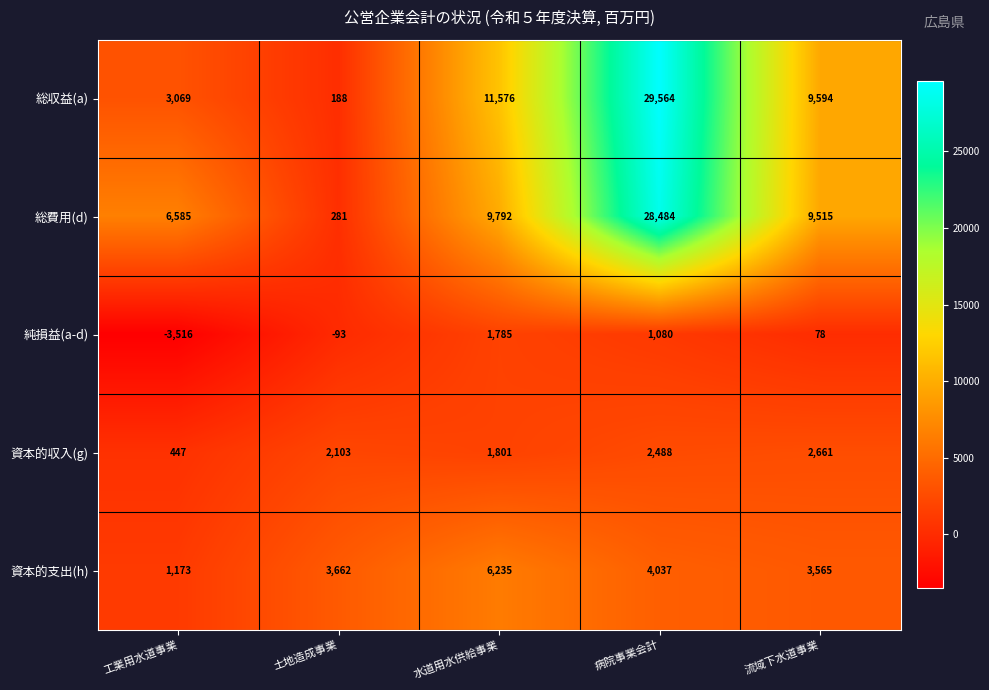

The 総費用(d) series shows 9515 at 流域下水道事業. True or false?

True